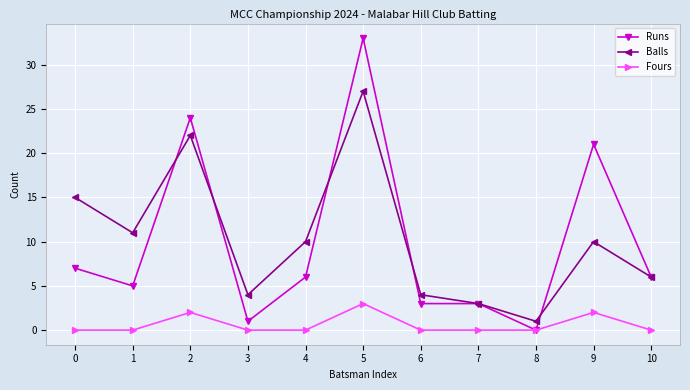

True or false: Runs has more than 2 interior local peaks.

True